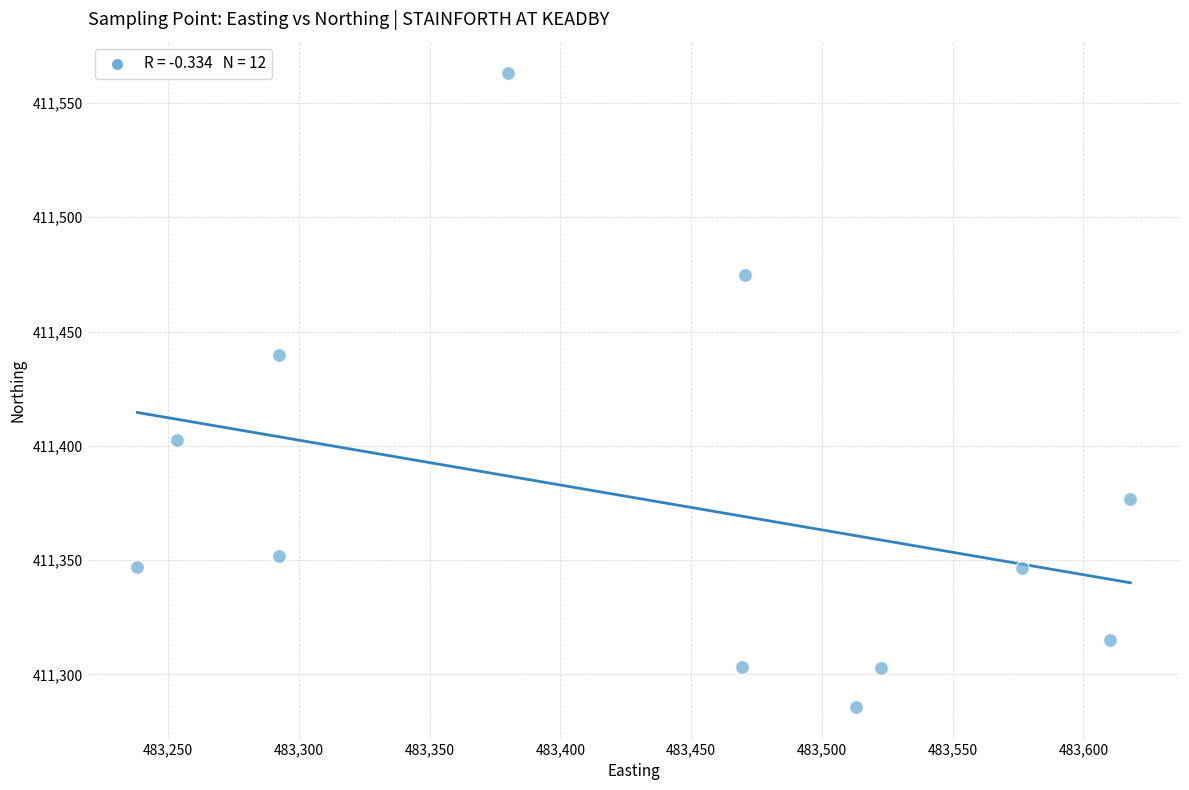

What is the range of X values (max minus min)?

379.7